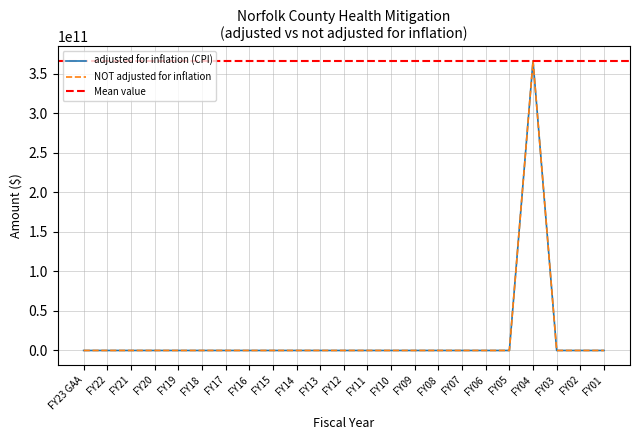

True or false: adjusted for inflation (CPI) has more than 1 interior local peaks.

False